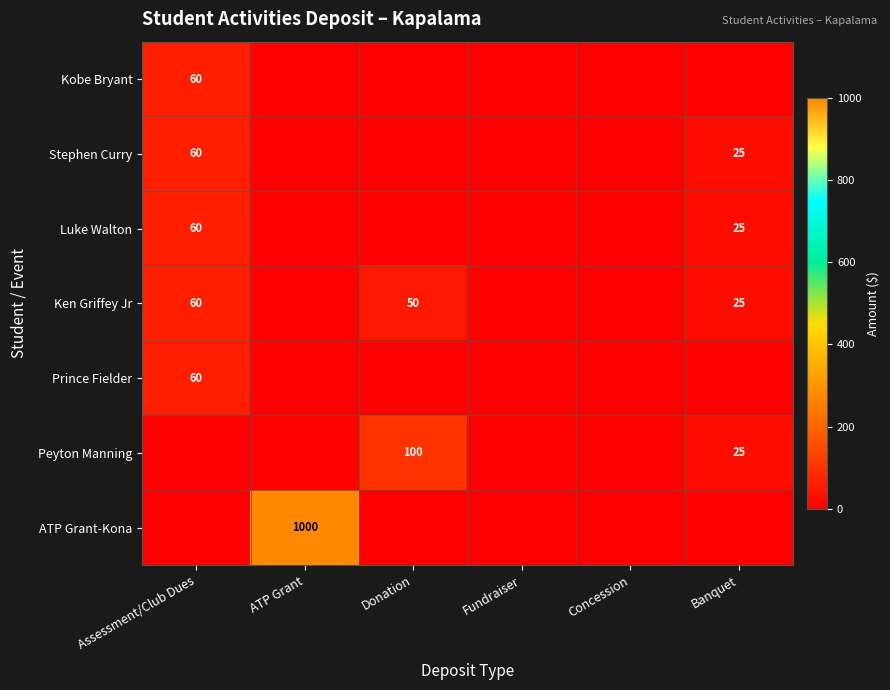

Is it true that Ken Griffey Jr equals 20 at Donation?

False